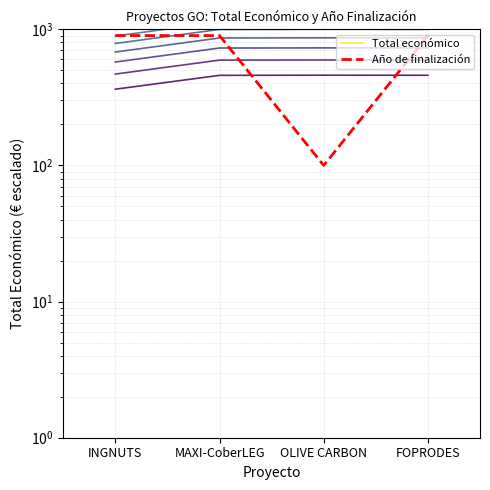

What is the label of the 2nd point from the left?

MAXI-CoberLEG